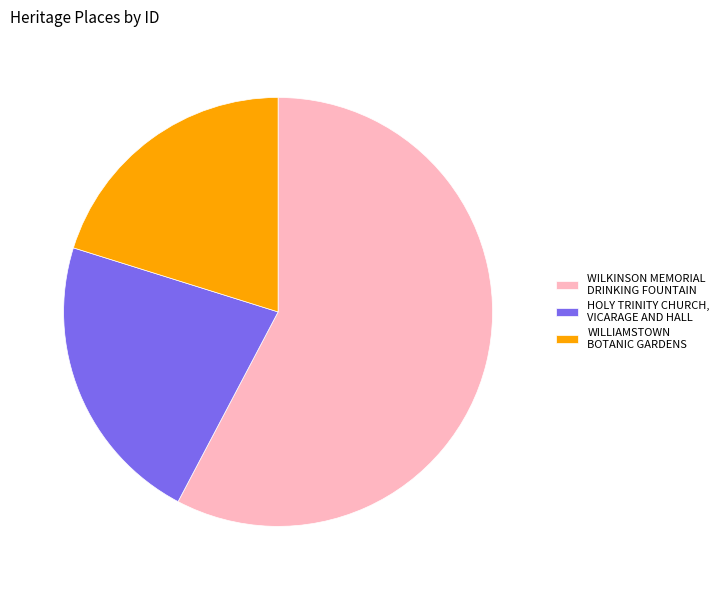

Is it true that WILKINSON MEMORIAL DRINKING FOUNTAIN is 58% of the pie?

True